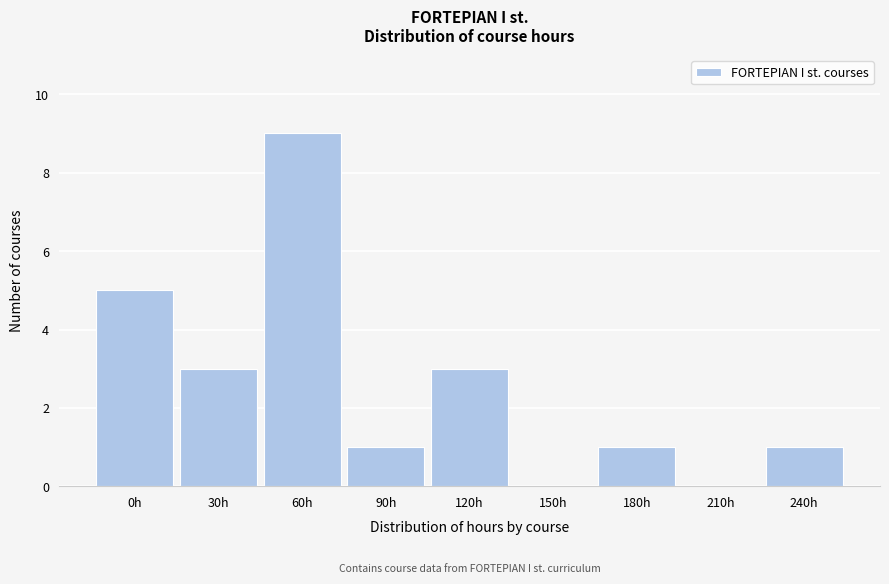

Reading right to left, list all the values displayed in this chart.

240h=1	210h=0	180h=1	150h=0	120h=3	90h=1	60h=9	30h=3	0h=5